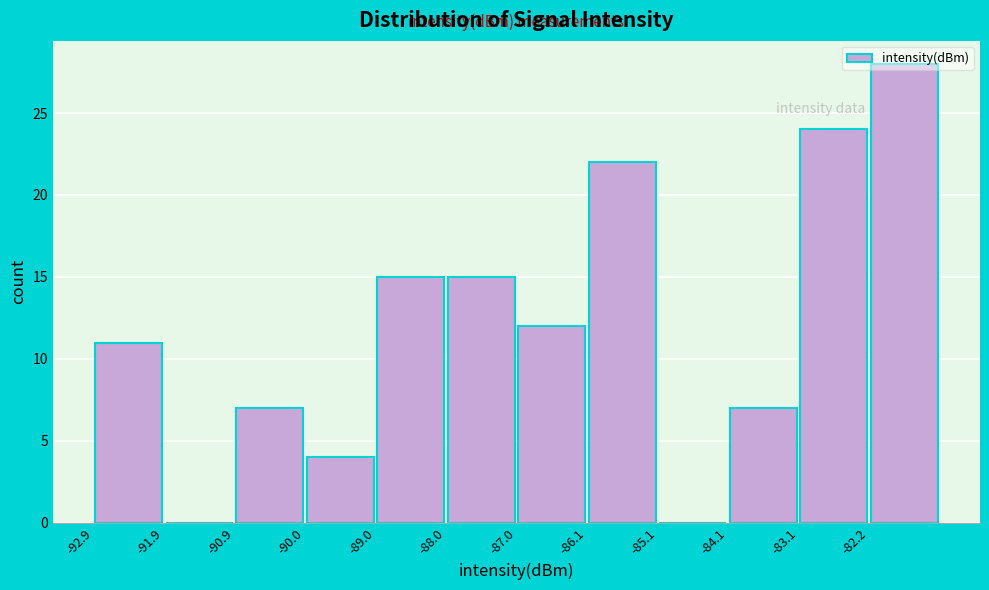

Reading left to right, list every bar in this chart as the range it spans on the x-axis followed by its height. Neither the bar edges nor the heights are printed on the chart, so give them approximately, as read against the axes.

-92.9 to -91.9: 11
-91.9 to -90.9: 0
-90.9 to -90.0: 7
-90.0 to -89.0: 4
-89.0 to -88.0: 15
-88.0 to -87.0: 15
-87.0 to -86.1: 12
-86.1 to -85.1: 22
-85.1 to -84.1: 0
-84.1 to -83.1: 7
-83.1 to -82.2: 24
-82.2 to -81.2: 28